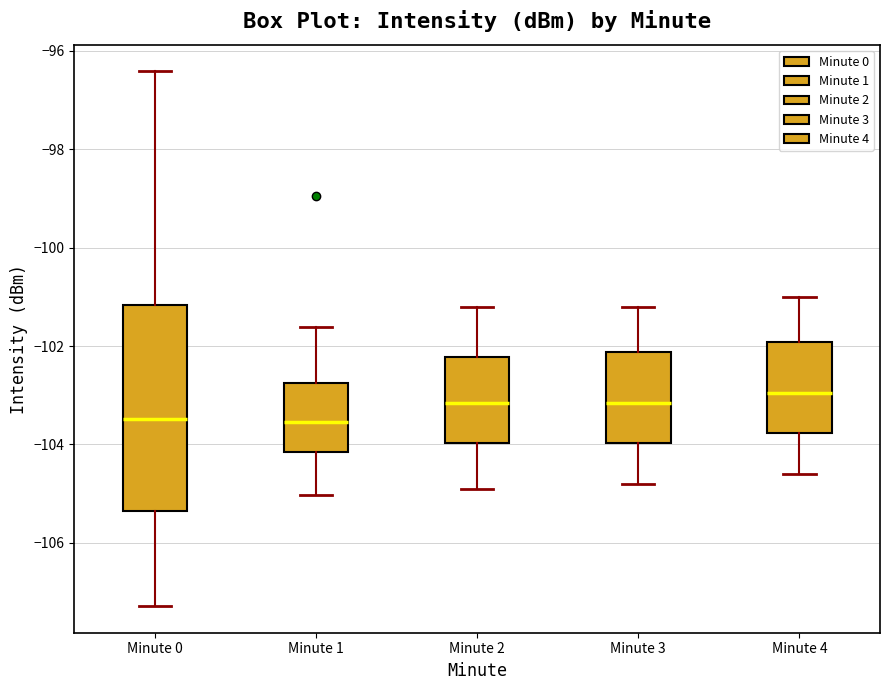

Which box's median line is the highest?

Minute 4